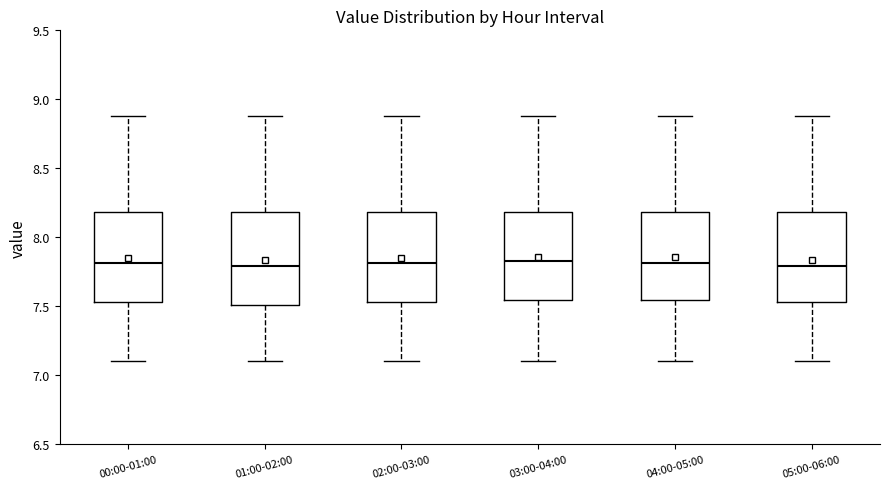

Where does the upper whisker of the box for 04:00-05:00 end on the y-axis? The values are not printed on the chart, so give them approximately, as read against the axis.

8.90